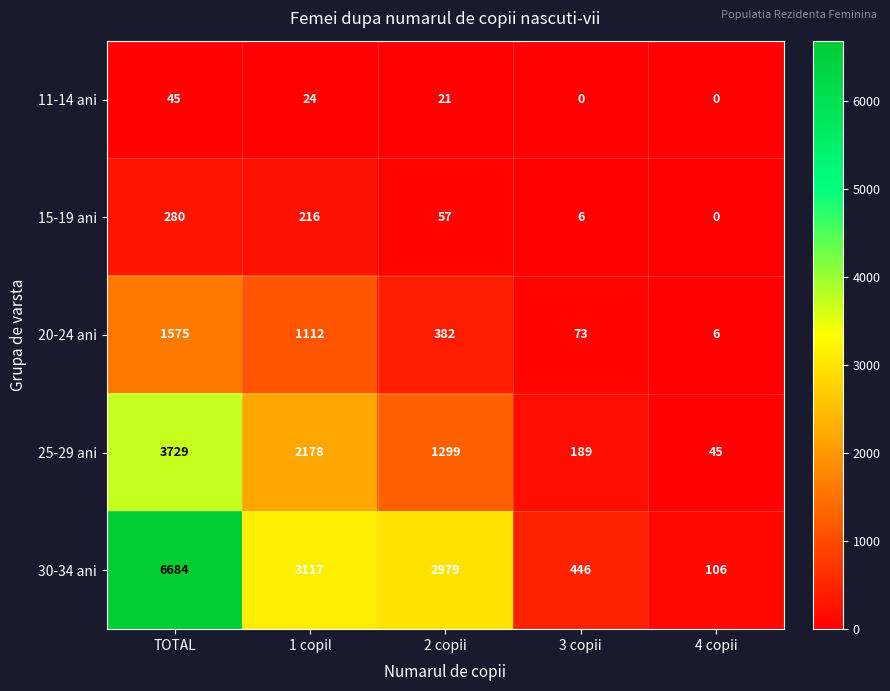

The value of 11-14 ani at 2 copii is 32. True or false?

False